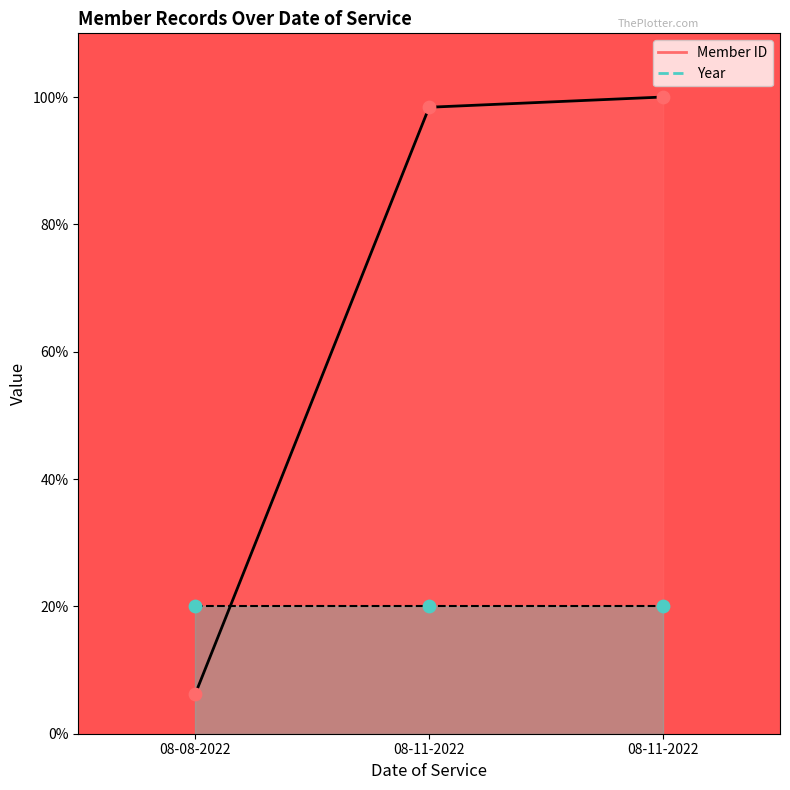

At how many categories does at least one series exceed 94?

2